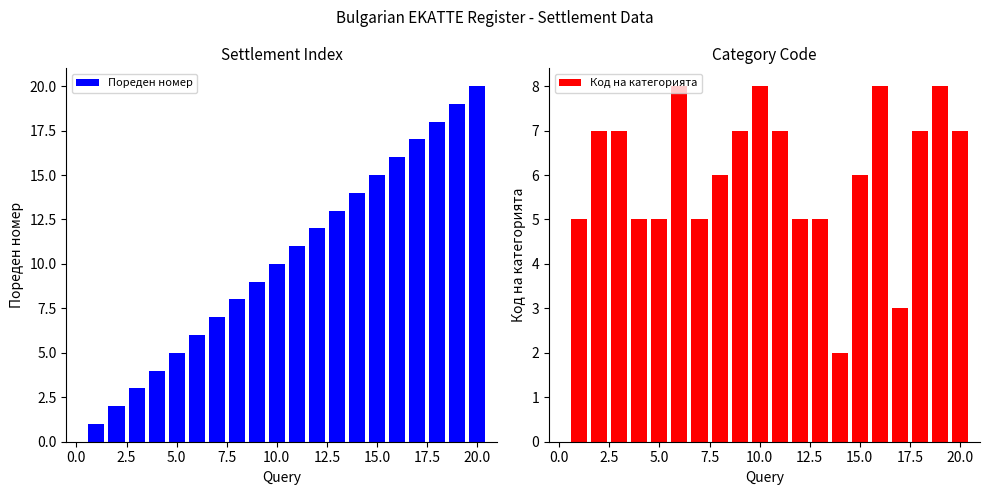

At which label is Пореден номер closest to 10?

10.0